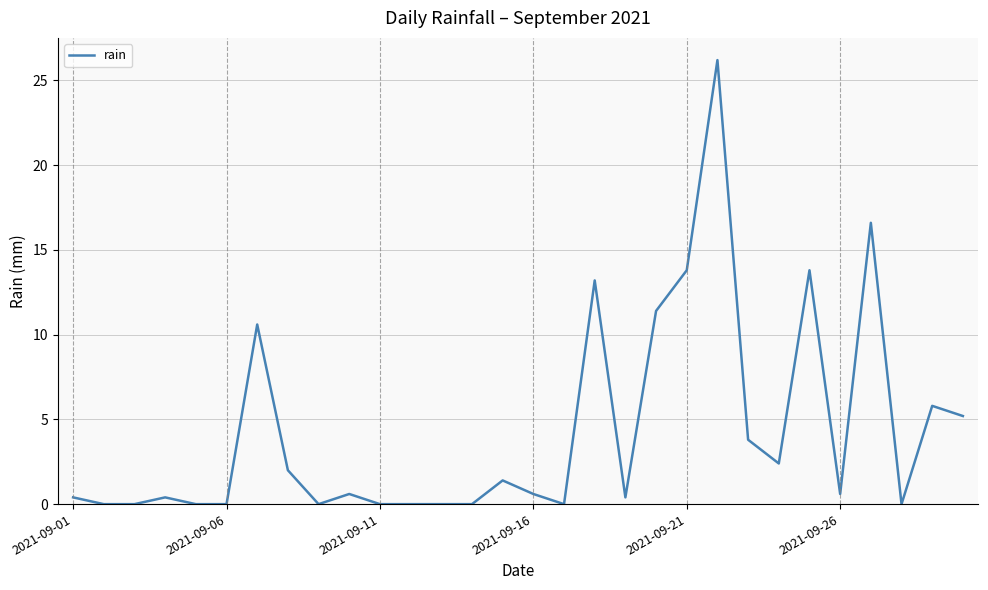

What is the greatest value displayed?

26.2